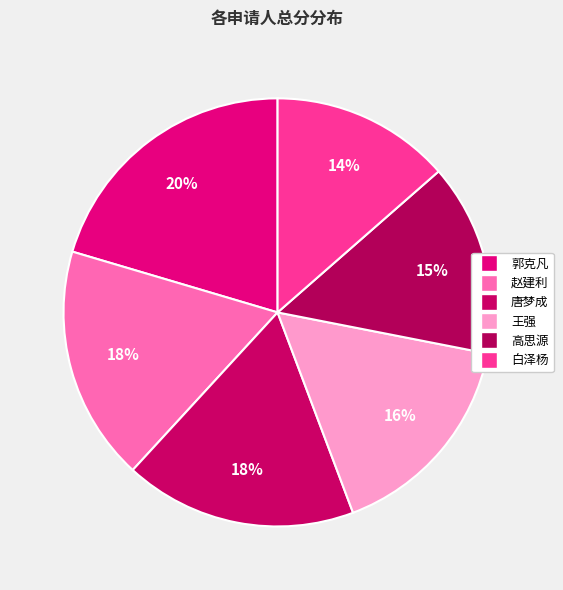

What percentage is the 白泽杨 slice, to the nearest percent?

14%